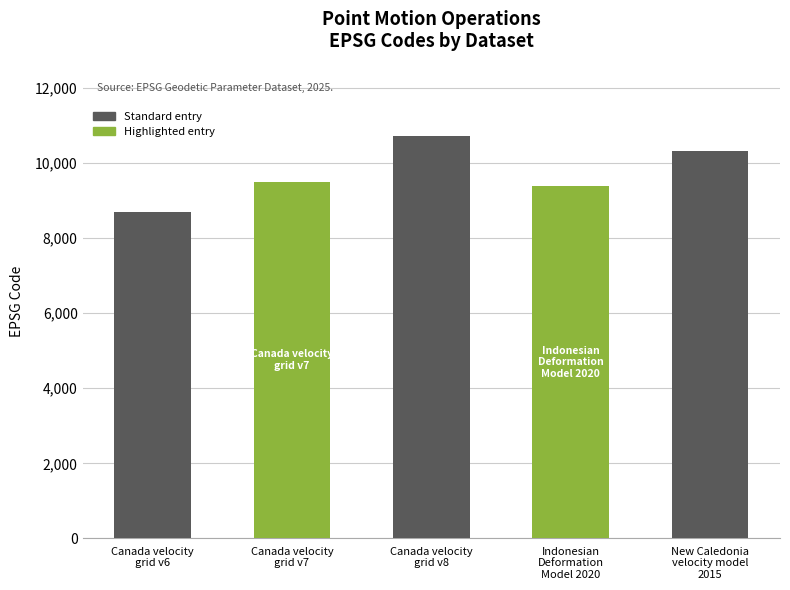

List the labels in order of value, largest first.

Canada velocity
grid v8, New Caledonia
velocity model
2015, Canada velocity
grid v7, Indonesian
Deformation
Model 2020, Canada velocity
grid v6